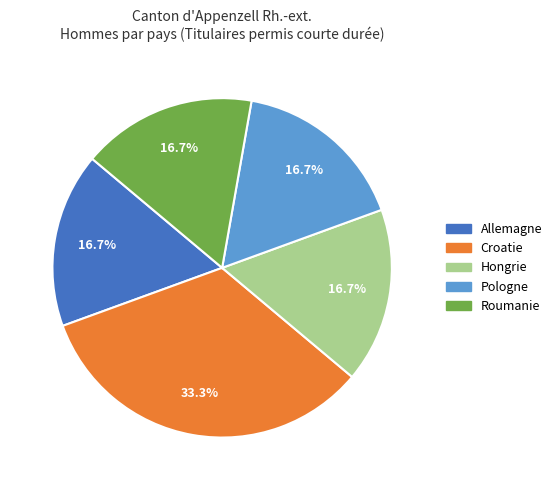

How many slices are in this pie chart?

5